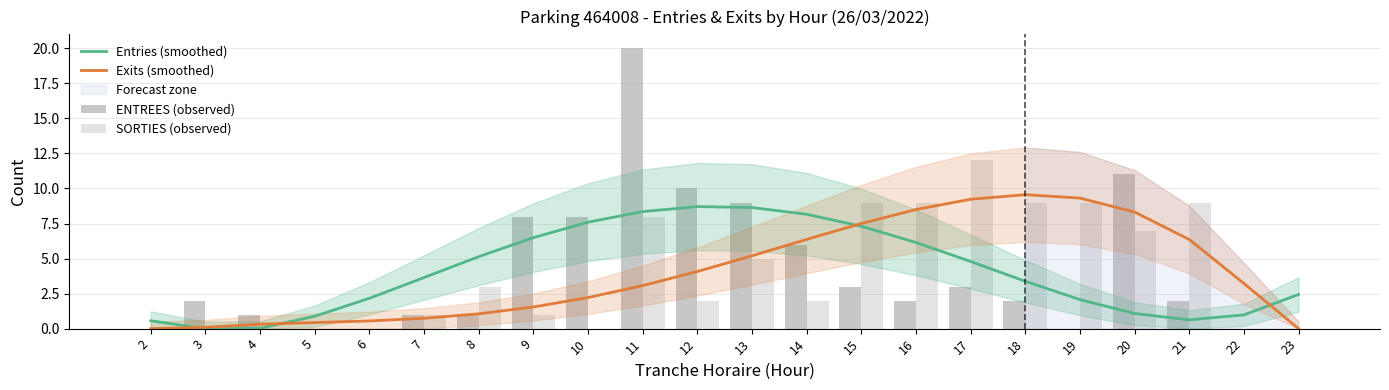

True or false: ENTREES (observed) has a value of 3.0 at 15.

True